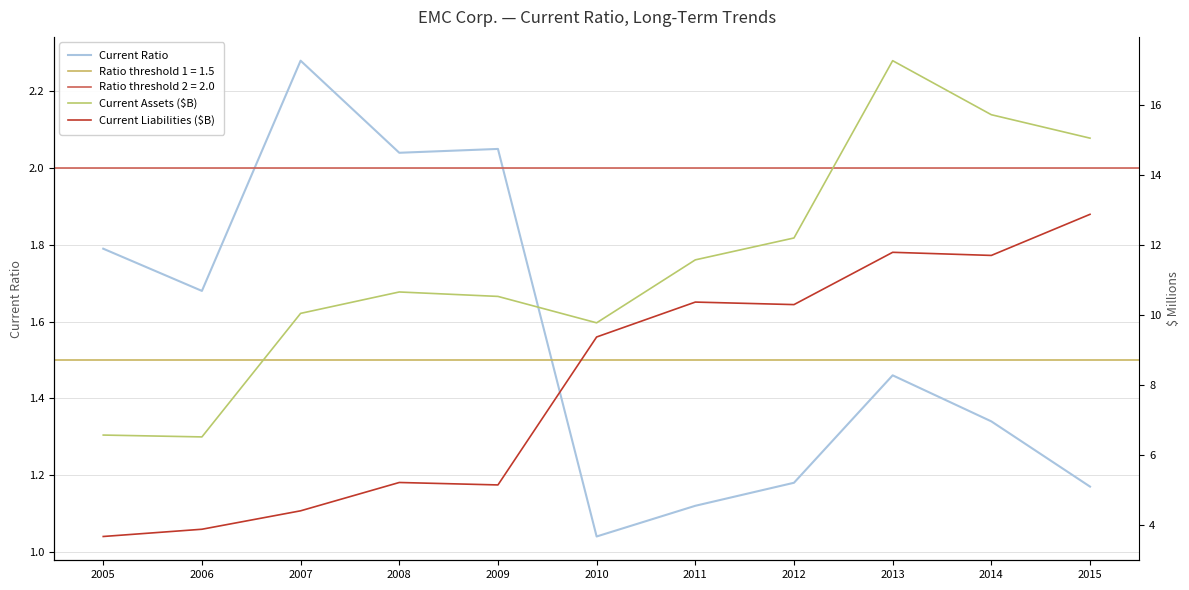

Rank the categories by Current Ratio value from highest to lowest.

2007, 2009, 2008, 2005, 2006, 2013, 2014, 2012, 2015, 2011, 2010